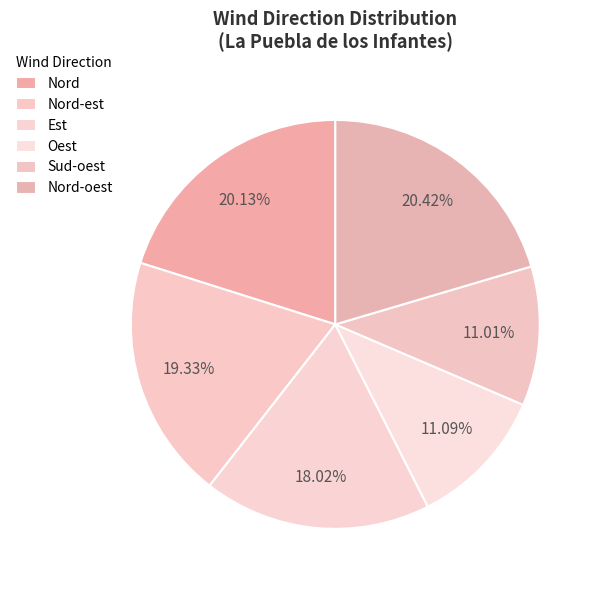

How many segments does this pie chart have?

6